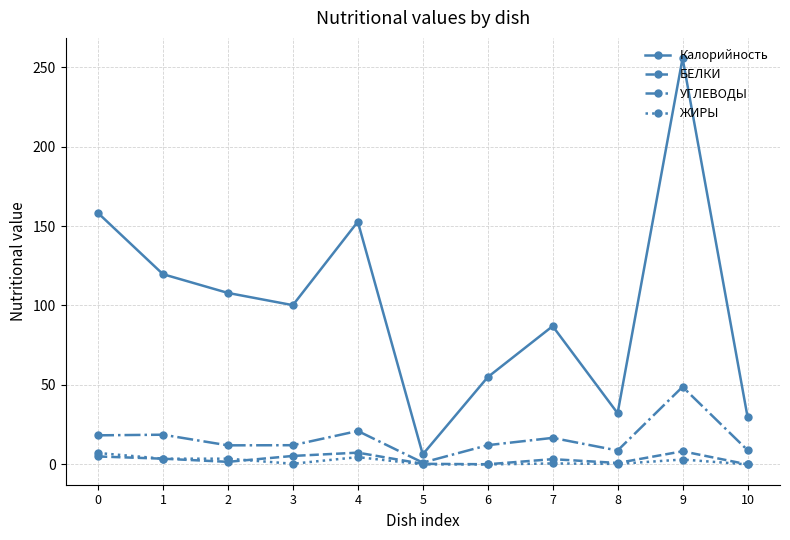

Which category has the highest value across all series?

9